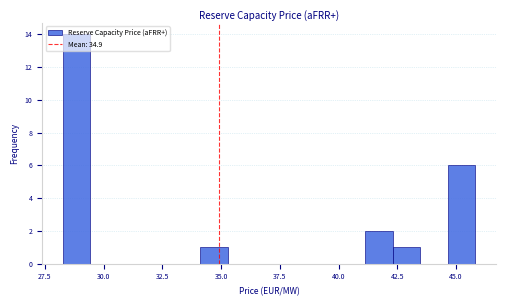

Around what value on the x-axis is the tallest bar? Give the approximate position of its centre, as read against the axis.

29.0